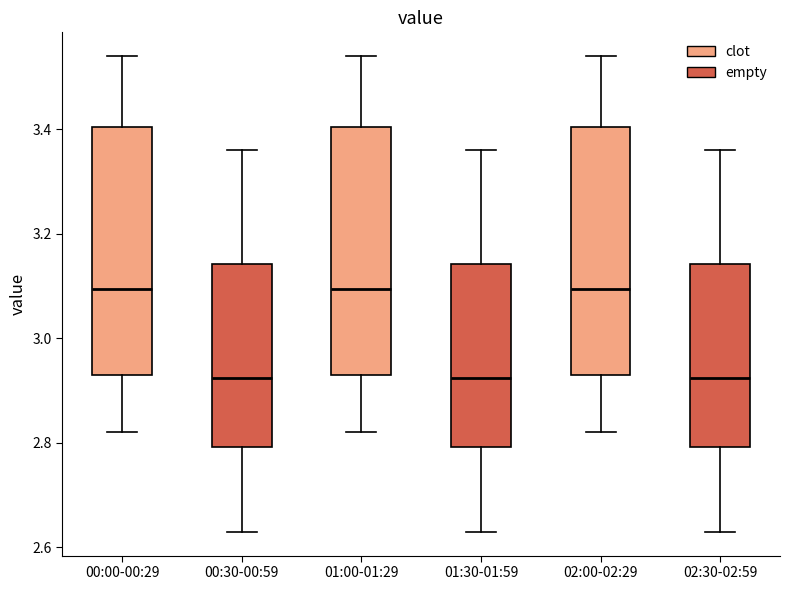

Where does the median line of the box for 00:30-00:59 sit on the y-axis? The values are not printed on the chart, so give them approximately, as read against the axis.

2.92